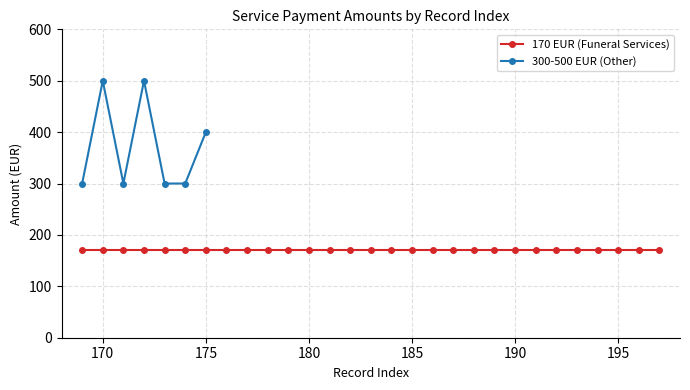

How many data points does each series have?

29